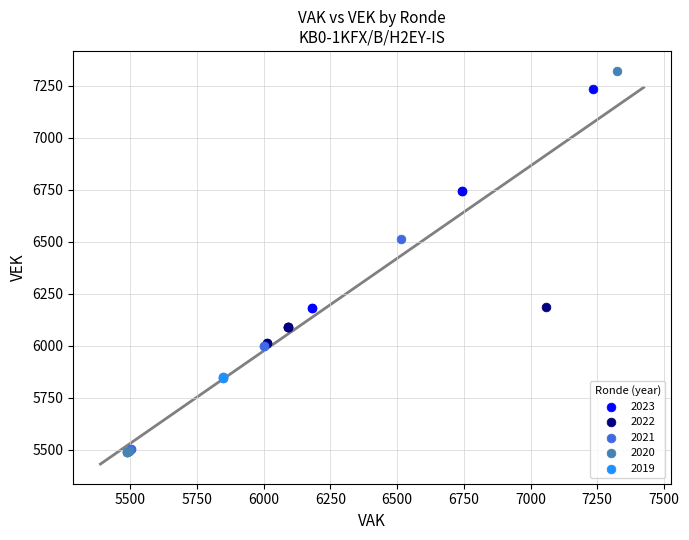

What are all the series names shown in the legend?

2023, 2022, 2021, 2020, 2019